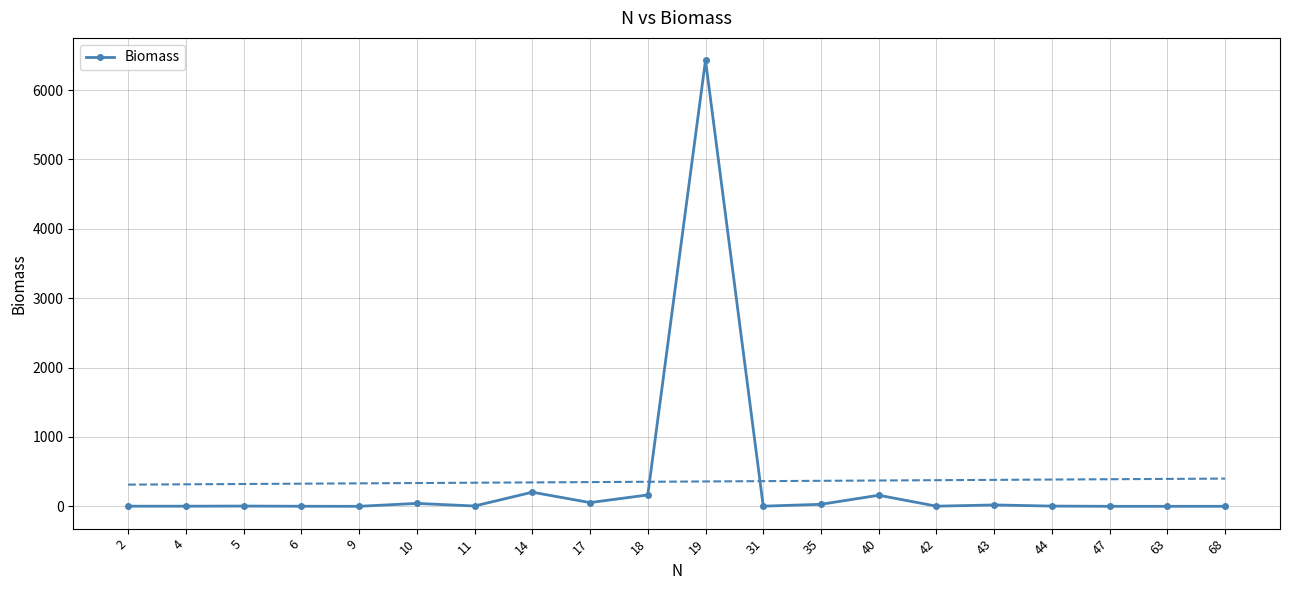

True or false: the data shows 0.2 at 63.

False